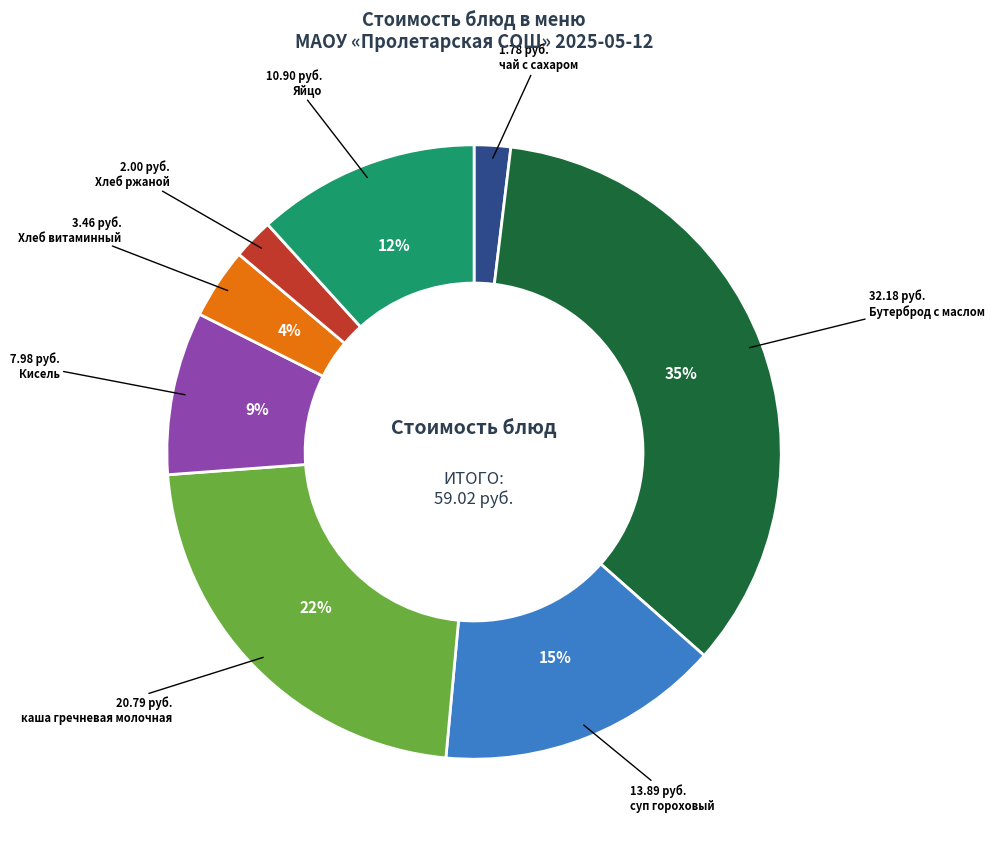

Does any single category account for the majority?

No